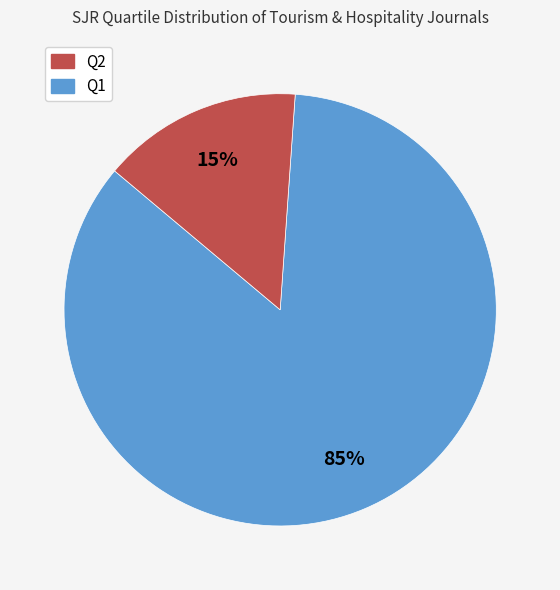

To the nearest percent, what is the average slice percentage?

50%